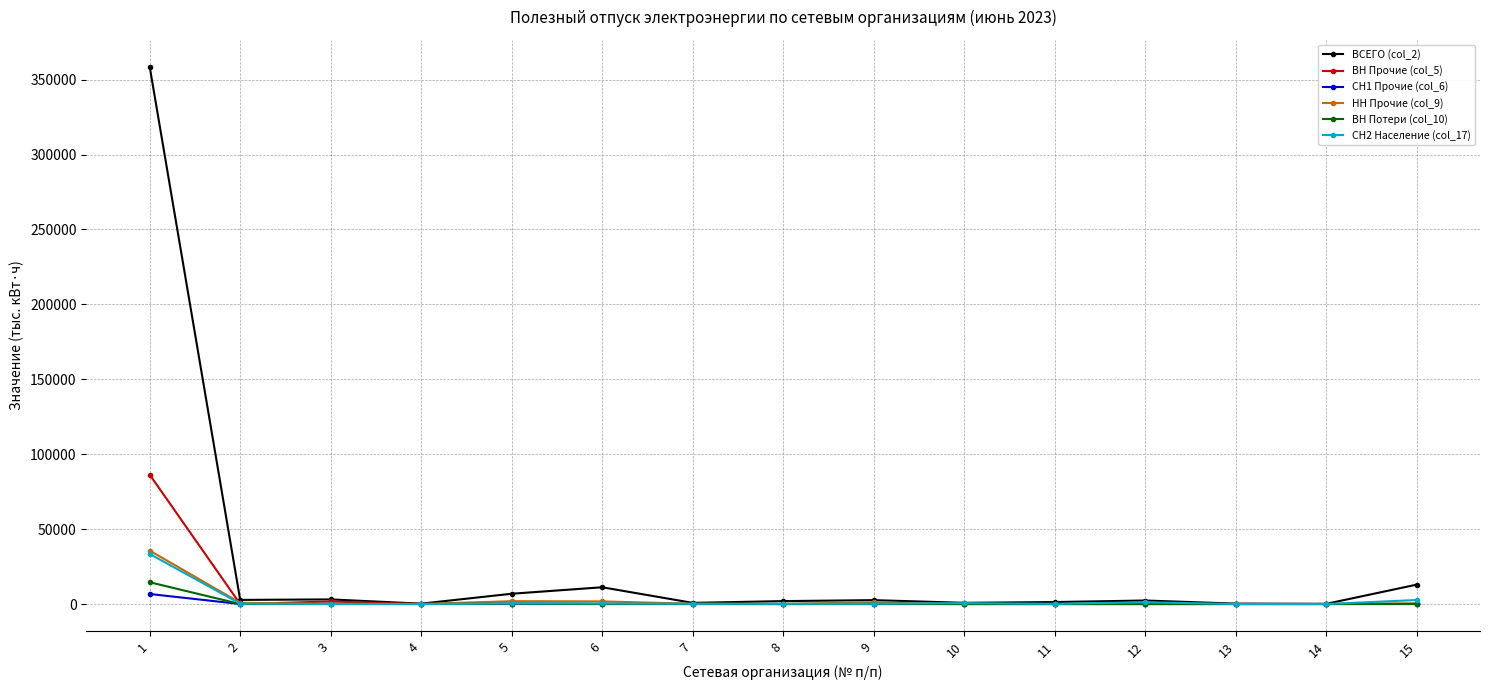

What is the maximum value for ВСЕГО (col_2)?

358626.7